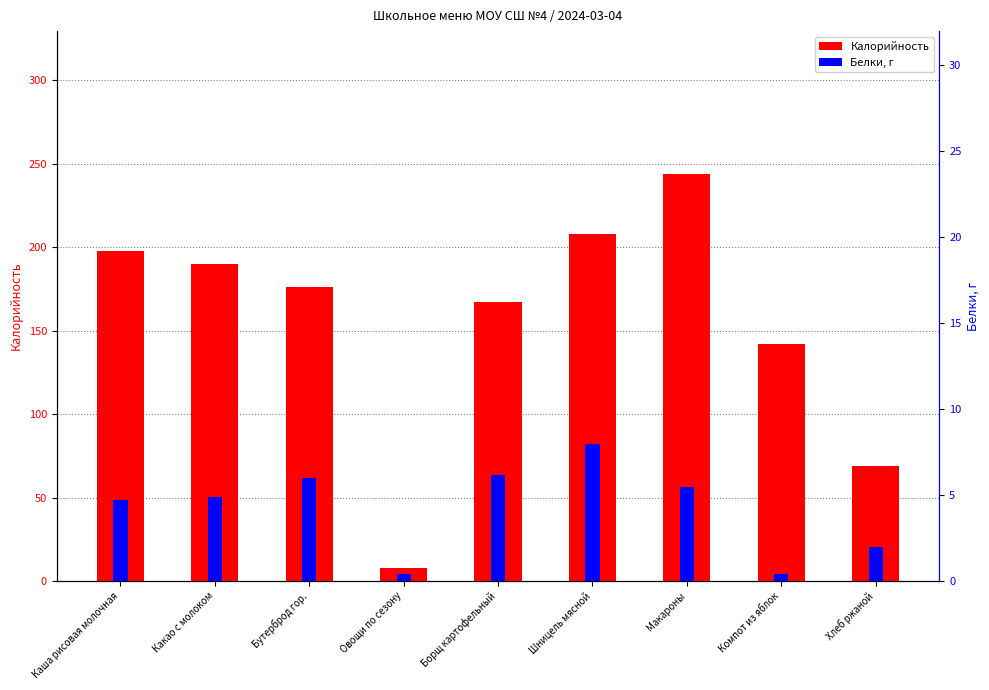

What is the maximum value for Калорийность?

244.0